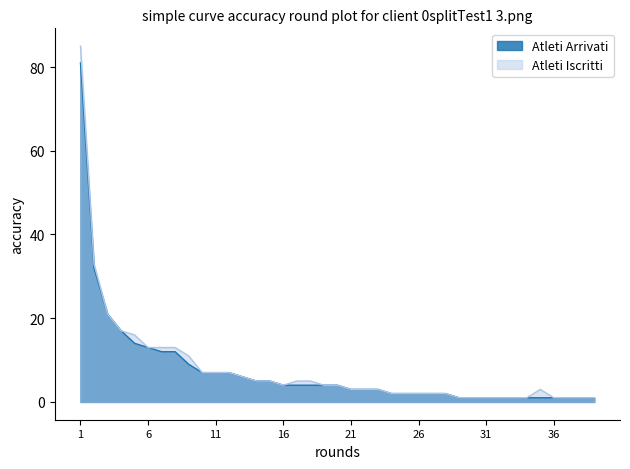

True or false: Atleti Arrivati and Atleti Iscritti intersect in this chart.

False